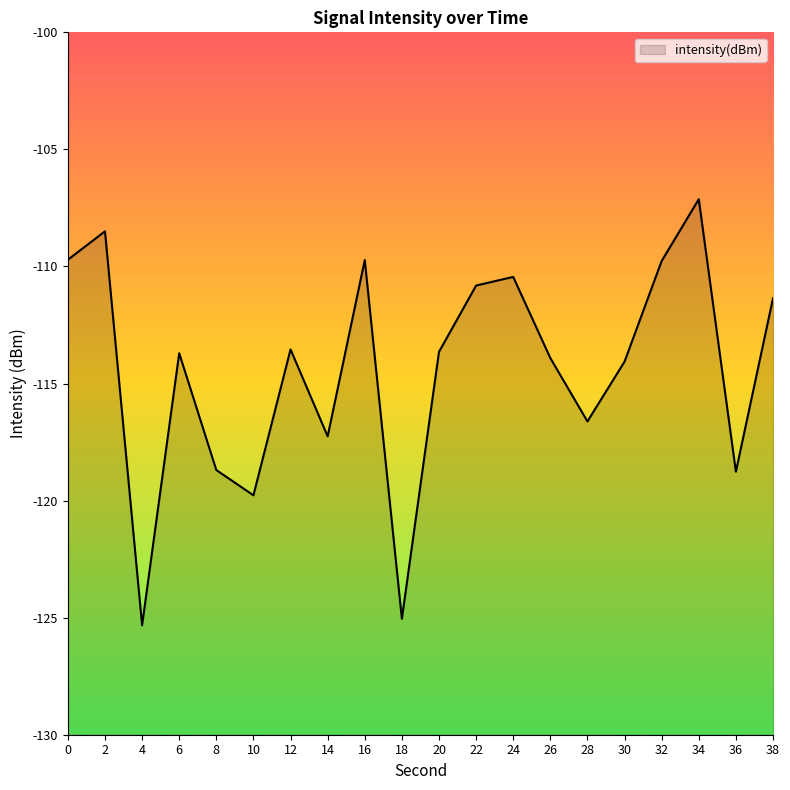

True or false: the data shows -113.9 at 26.

True